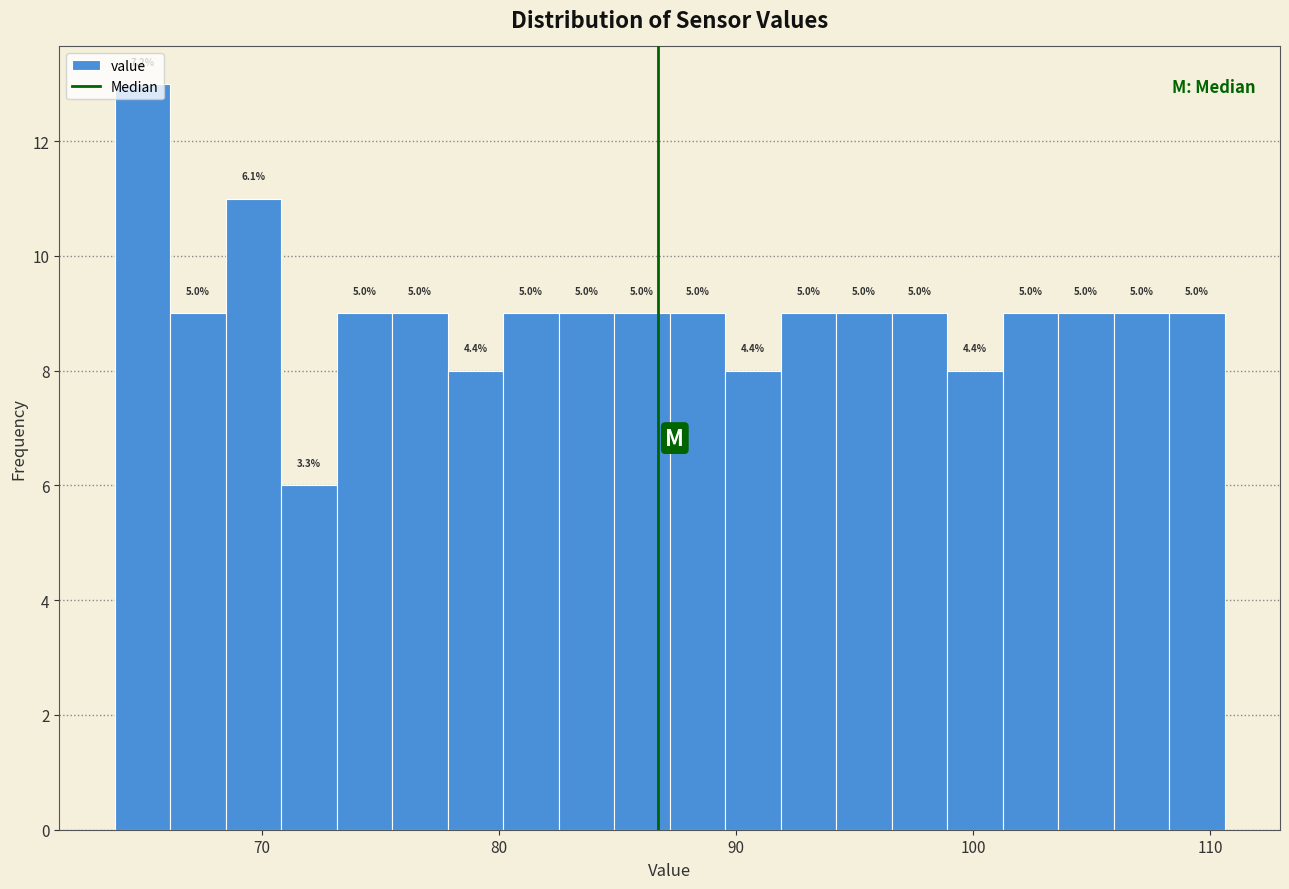

Read against the x-axis, roughly where is the centre of the tallest bar?

65